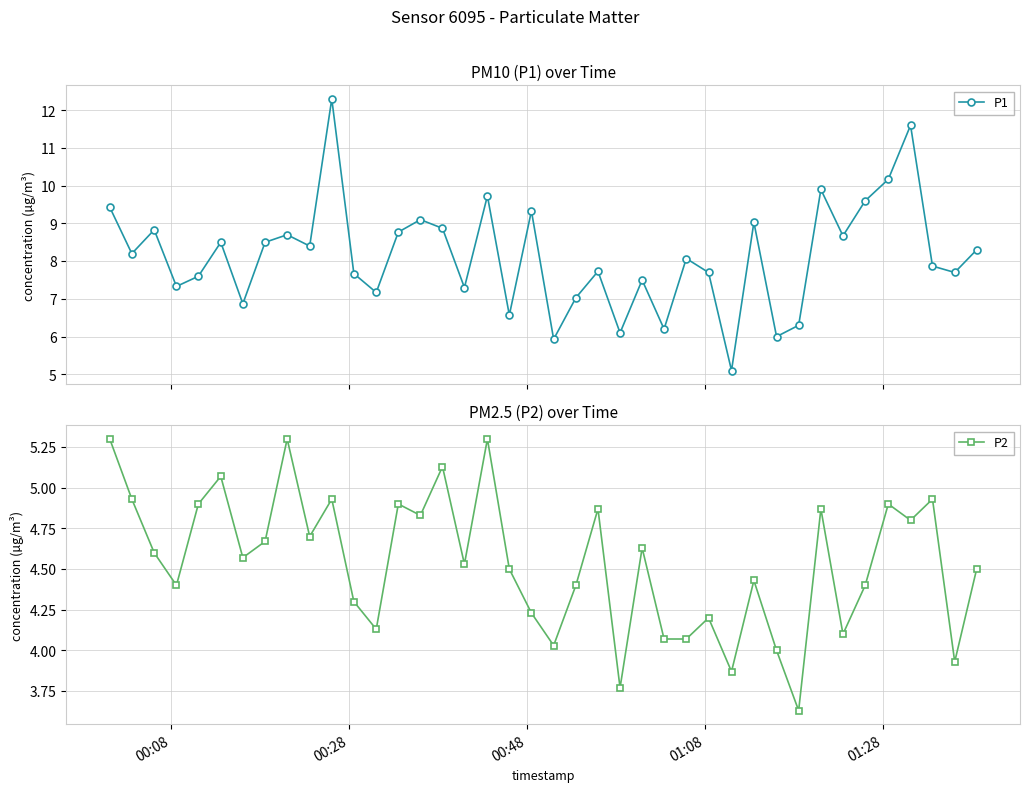

True or false: P1 has more than 0 interior local peaks.

True